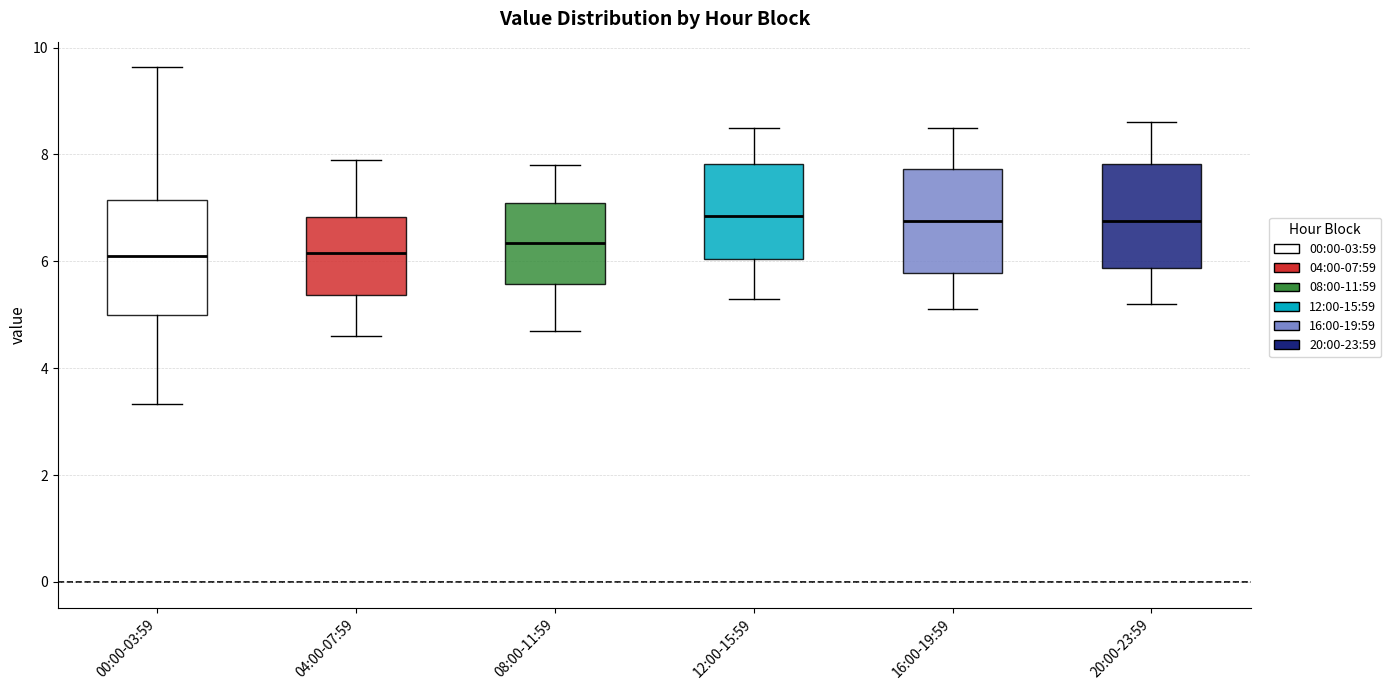

Where does the median line of the box for 04:00-07:59 sit on the y-axis? The values are not printed on the chart, so give them approximately, as read against the axis.

6.2